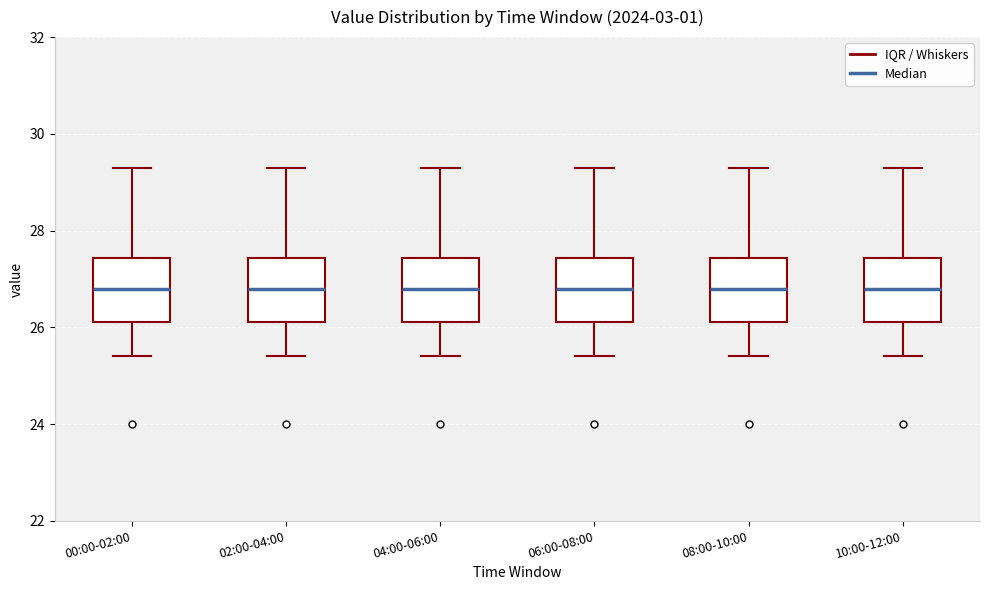

Reading left to right, transcribe this box plot: for each box, give where its median line is, the range the box spans, and where its two whiskers end, as read against the y-axis. The values are not printed on the chart, so give them approximately, as read against the axis.

00:00-02:00: median 26.8, box 26.2 to 27.4, whiskers 25.4 to 29.4
02:00-04:00: median 26.8, box 26.2 to 27.4, whiskers 25.4 to 29.4
04:00-06:00: median 26.8, box 26.2 to 27.4, whiskers 25.4 to 29.4
06:00-08:00: median 26.8, box 26.2 to 27.4, whiskers 25.4 to 29.4
08:00-10:00: median 26.8, box 26.2 to 27.4, whiskers 25.4 to 29.4
10:00-12:00: median 26.8, box 26.2 to 27.4, whiskers 25.4 to 29.4